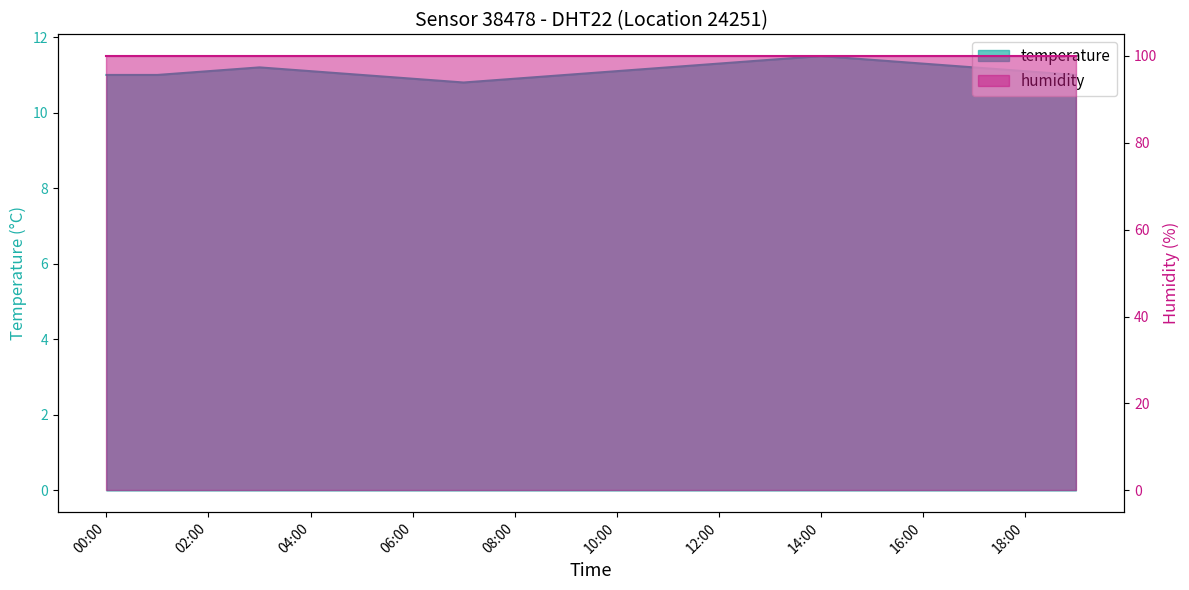

List the labels in order of value, largest first.

14:00, 13:00, 15:00, 12:00, 16:00, 03:00, 11:00, 17:00, 02:00, 04:00, 10:00, 18:00, 00:00, 01:00, 05:00, 09:00, 19:00, 06:00, 08:00, 07:00